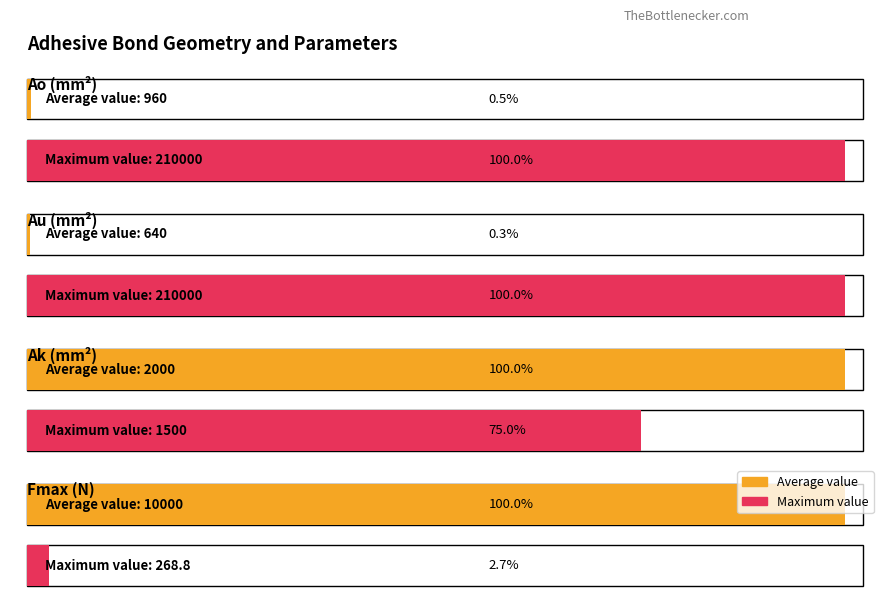

Reading right to left, transcribe all the data shown in this chart.

Average utilization: 10000.0	2000.0	640.0	960.0
Maximum utilization: 268.8	1500.0	210000.0	210000.0